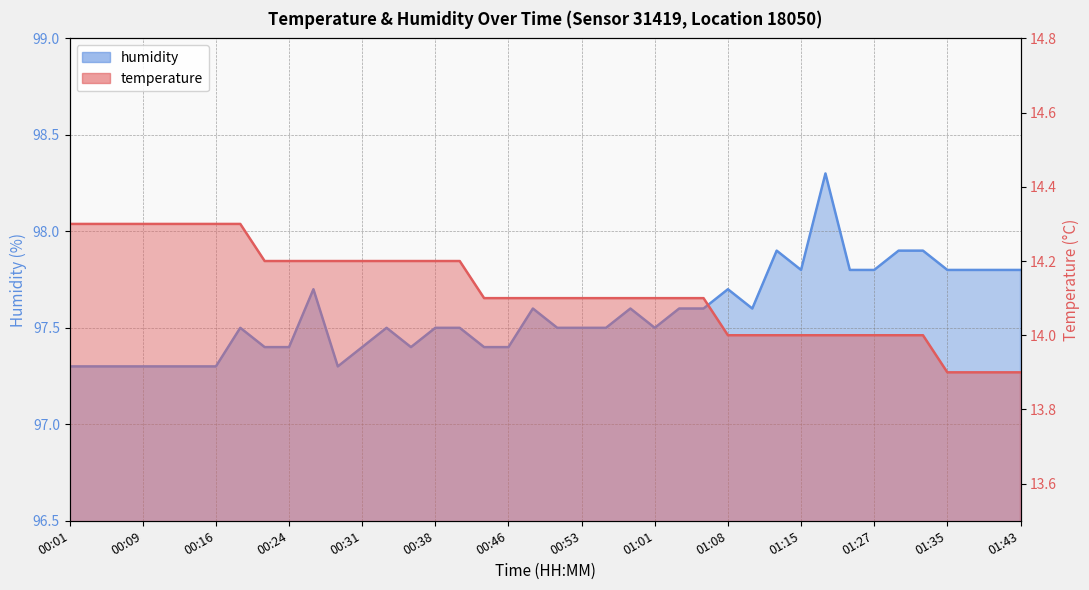

The value of humidity at 00:19 is 174.8. True or false?

False